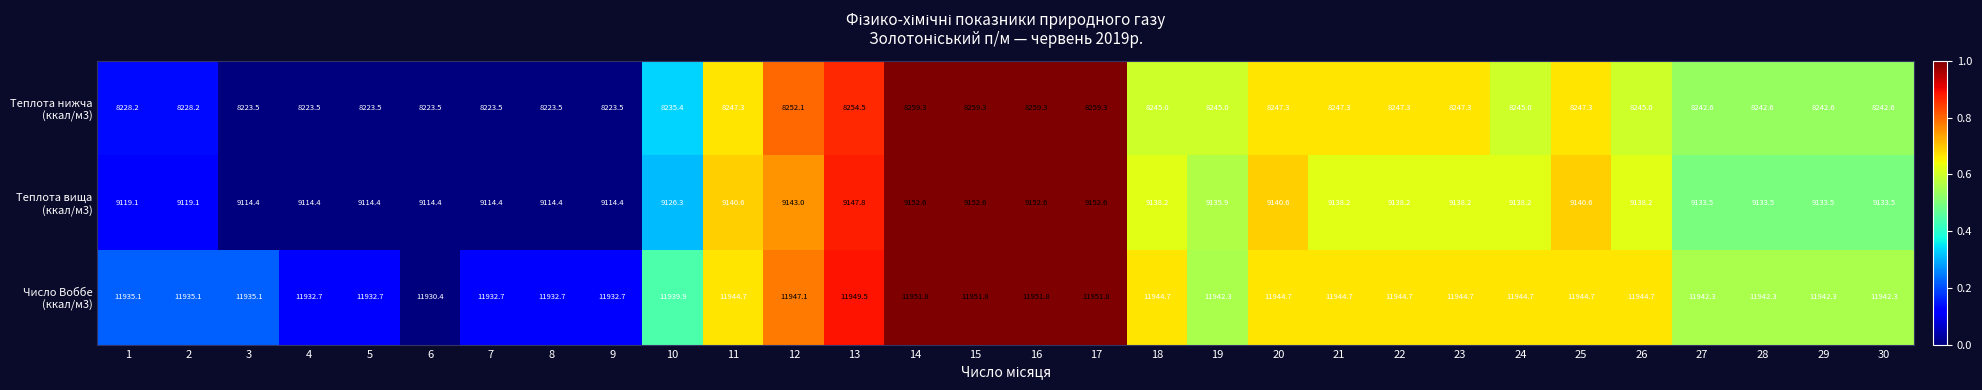

At how many categories does at least one series exceed 11304?

30